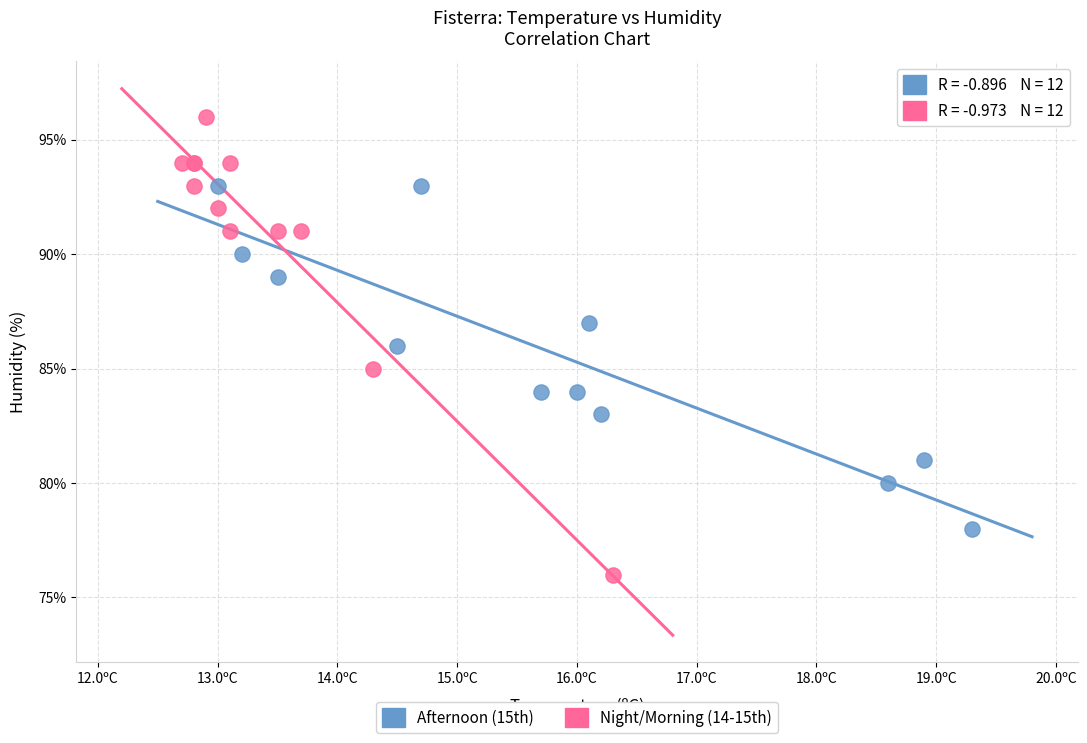

Which series contains the highest Y value?

Night/Morning (14-15th)